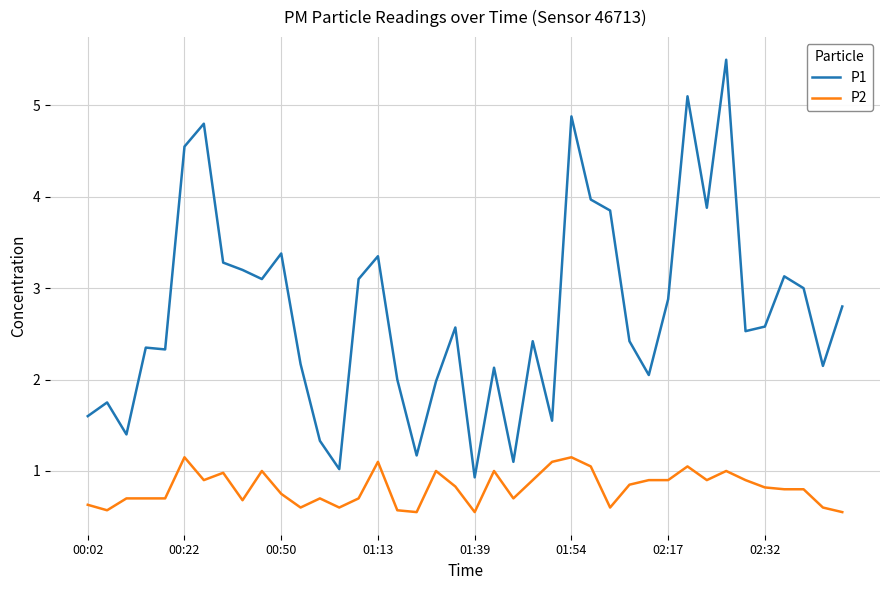

Rank the series by their average value, from lowest to highest.

P2, P1